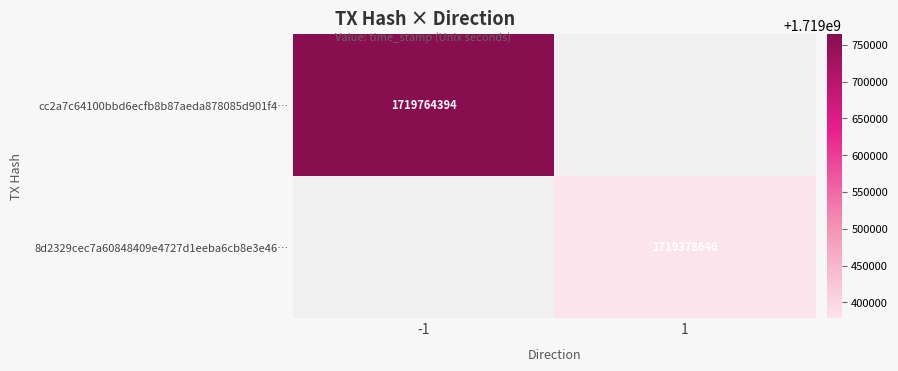

What is the maximum value shown in the chart?

1719764394.0